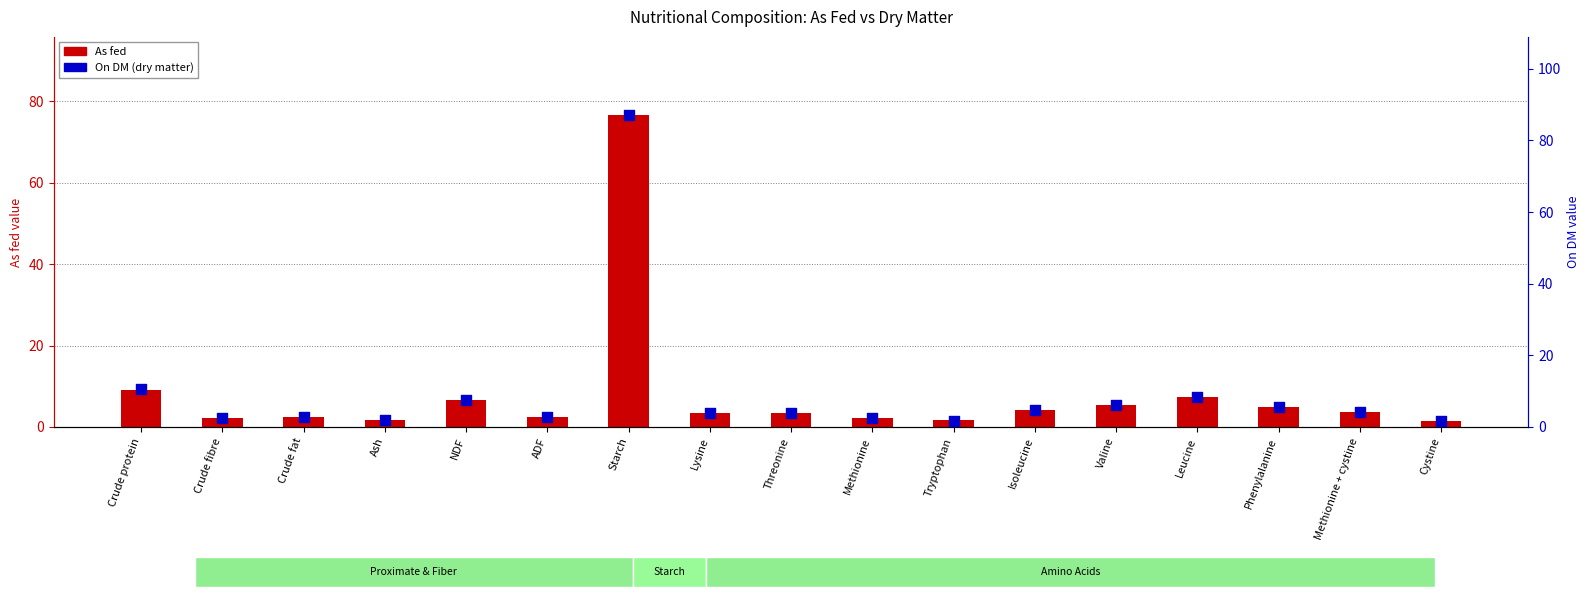

Which series reaches the minimum Y coordinate?

As fed